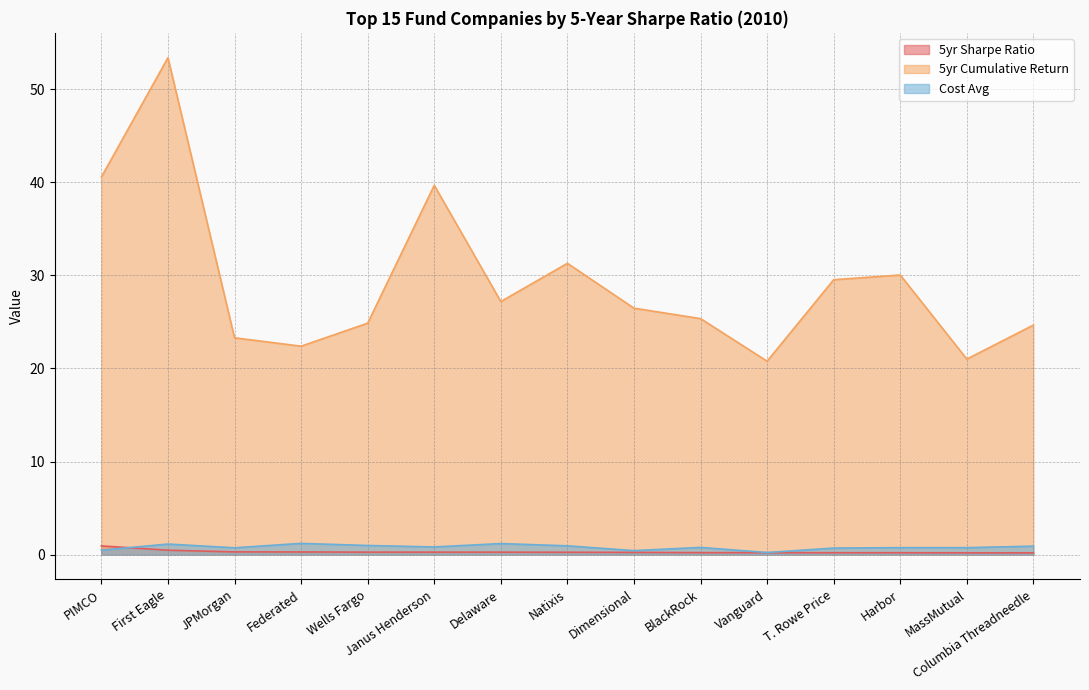

What is the value of the 5yr Sharpe Ratio point at the 9th from the left?

0.2